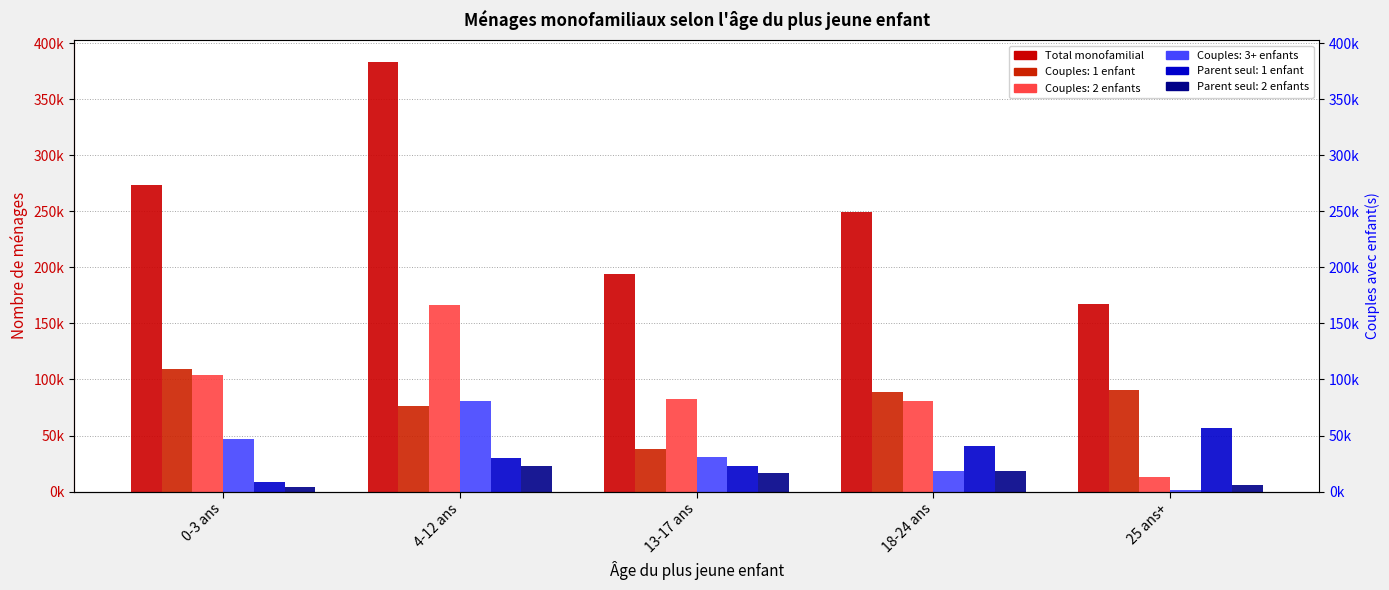

Is it true that the value at 25 ans+ is 93240.6?

False